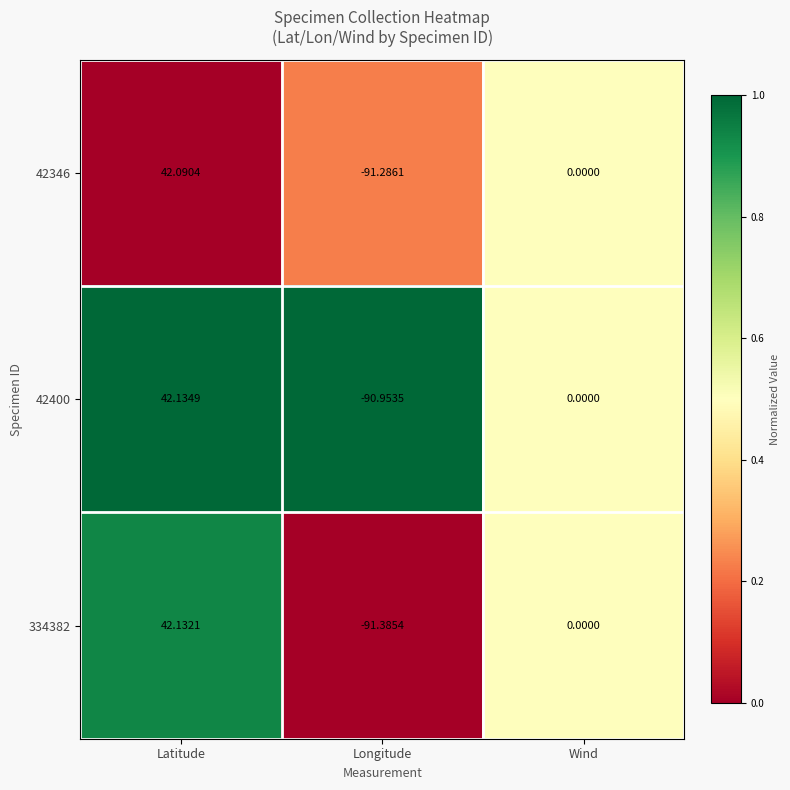

Rank the categories by 42400 value from lowest to highest.

Longitude, Wind, Latitude